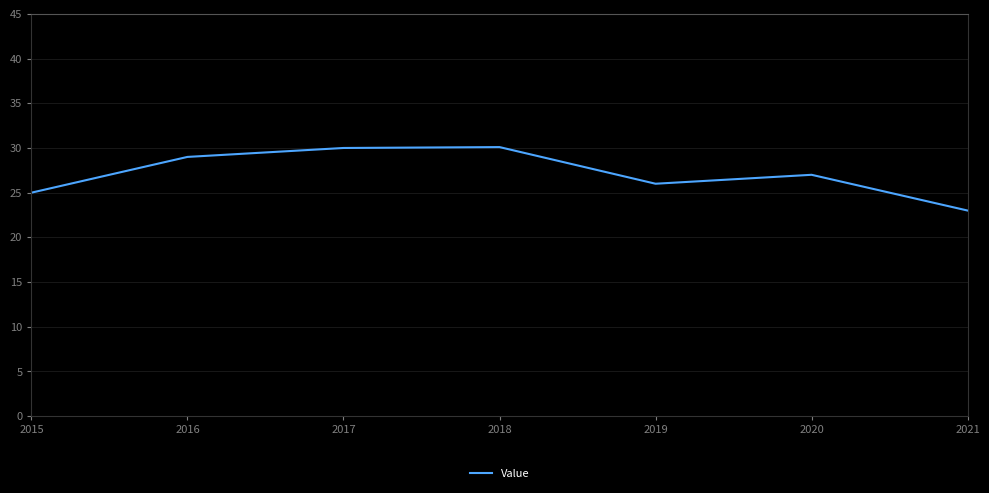

Is this an area chart (filled region under the line)?

No